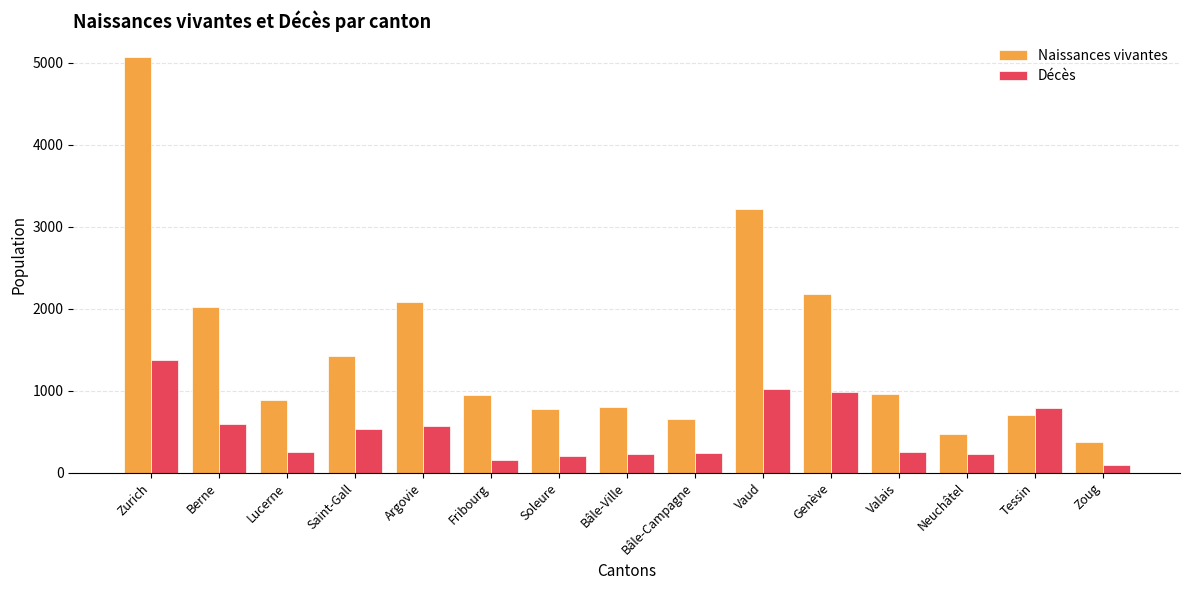

At which category is the sum across all series the highest?

Zurich